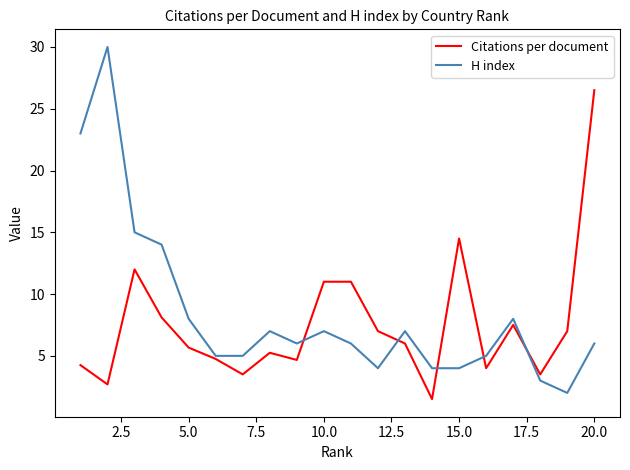

Rank the series by their maximum value, from lowest to highest.

Citations per document, H index